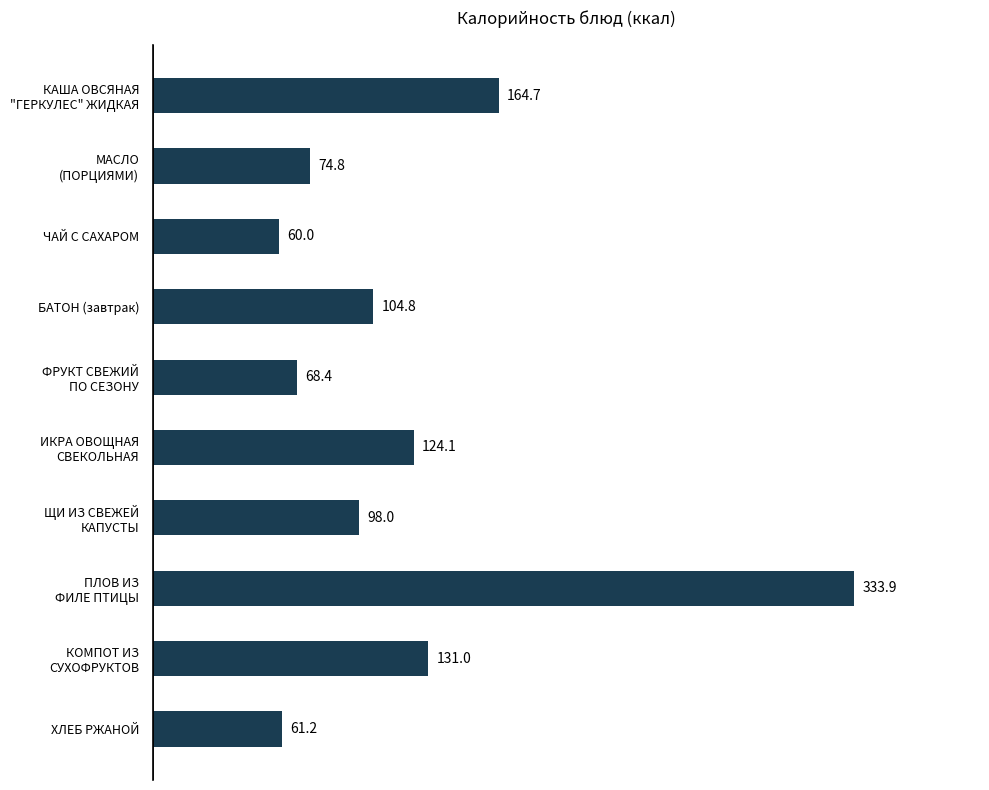

The value at БАТОН (завтрак) is 178.1. True or false?

False